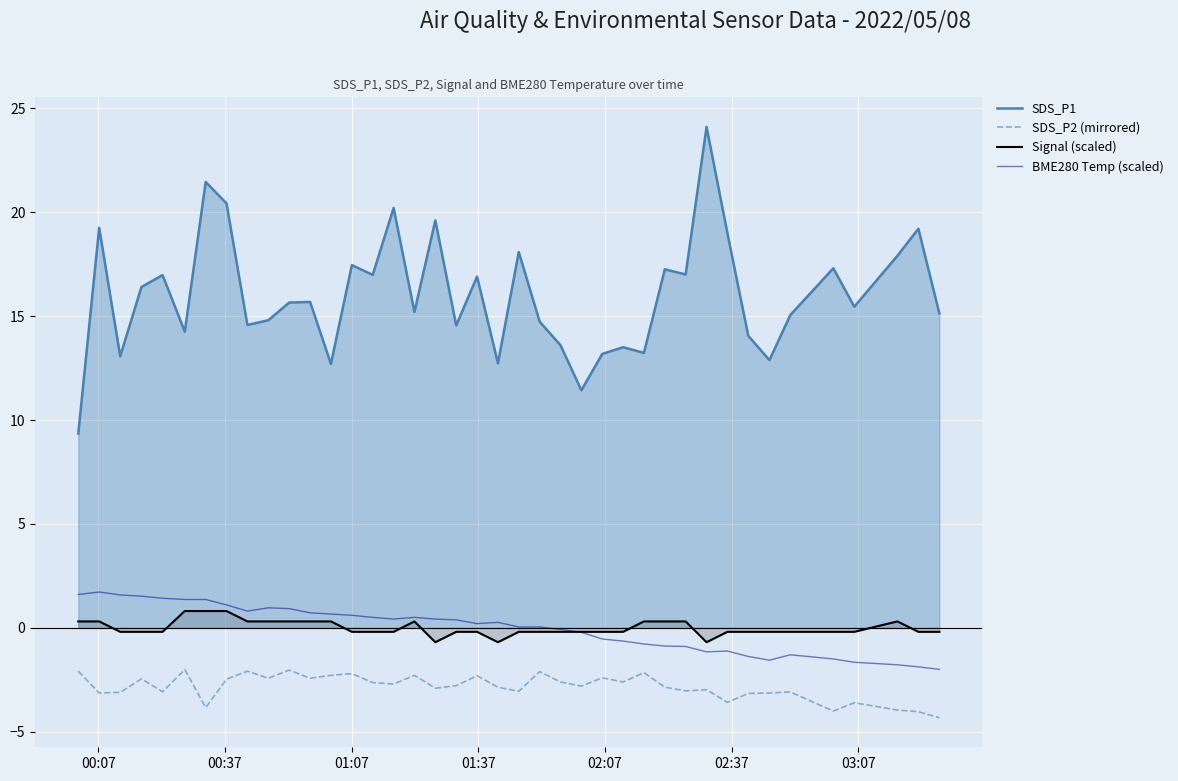

True or false: SDS_P2 (mirrored) and SDS_P1 intersect in this chart.

False